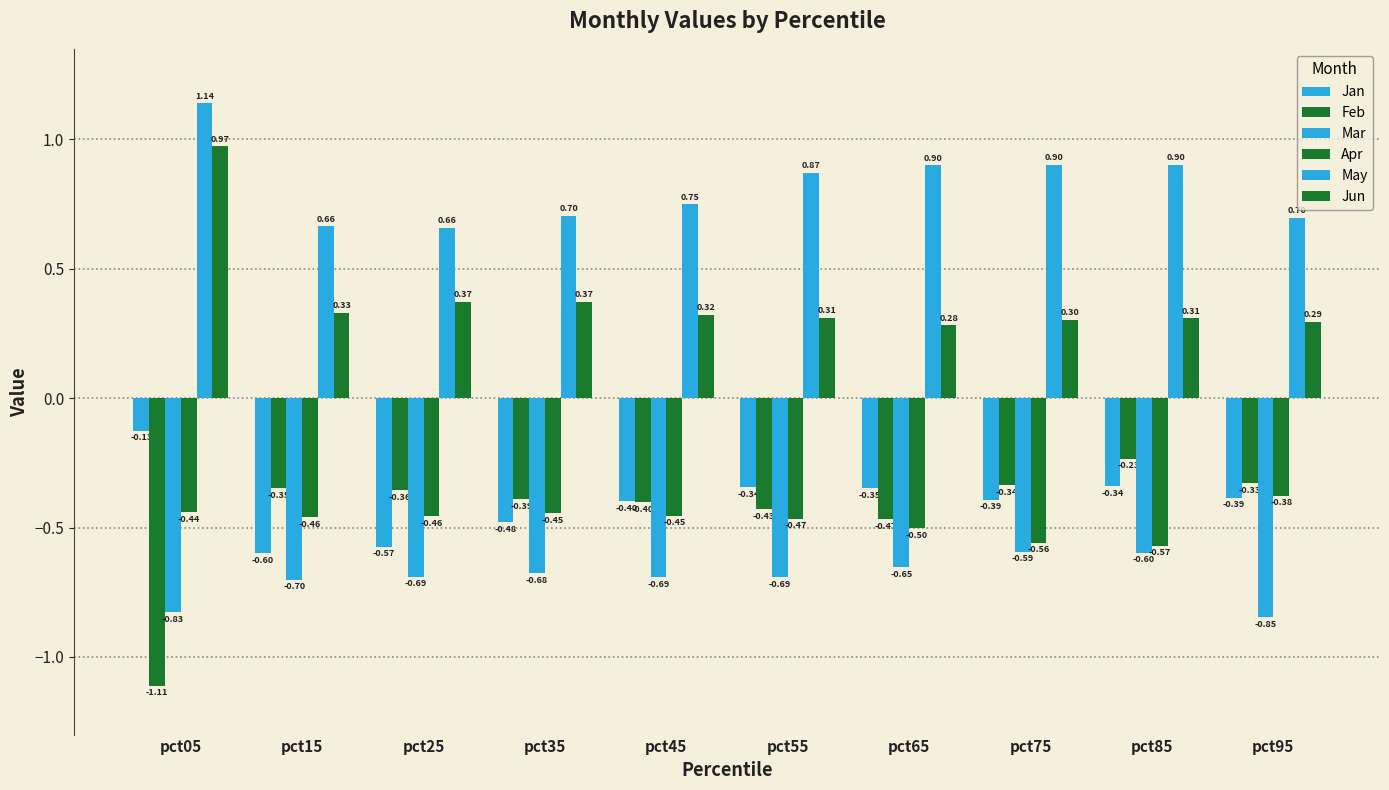

What is the difference between the second highest and minimum values in the Mar series?

0.2